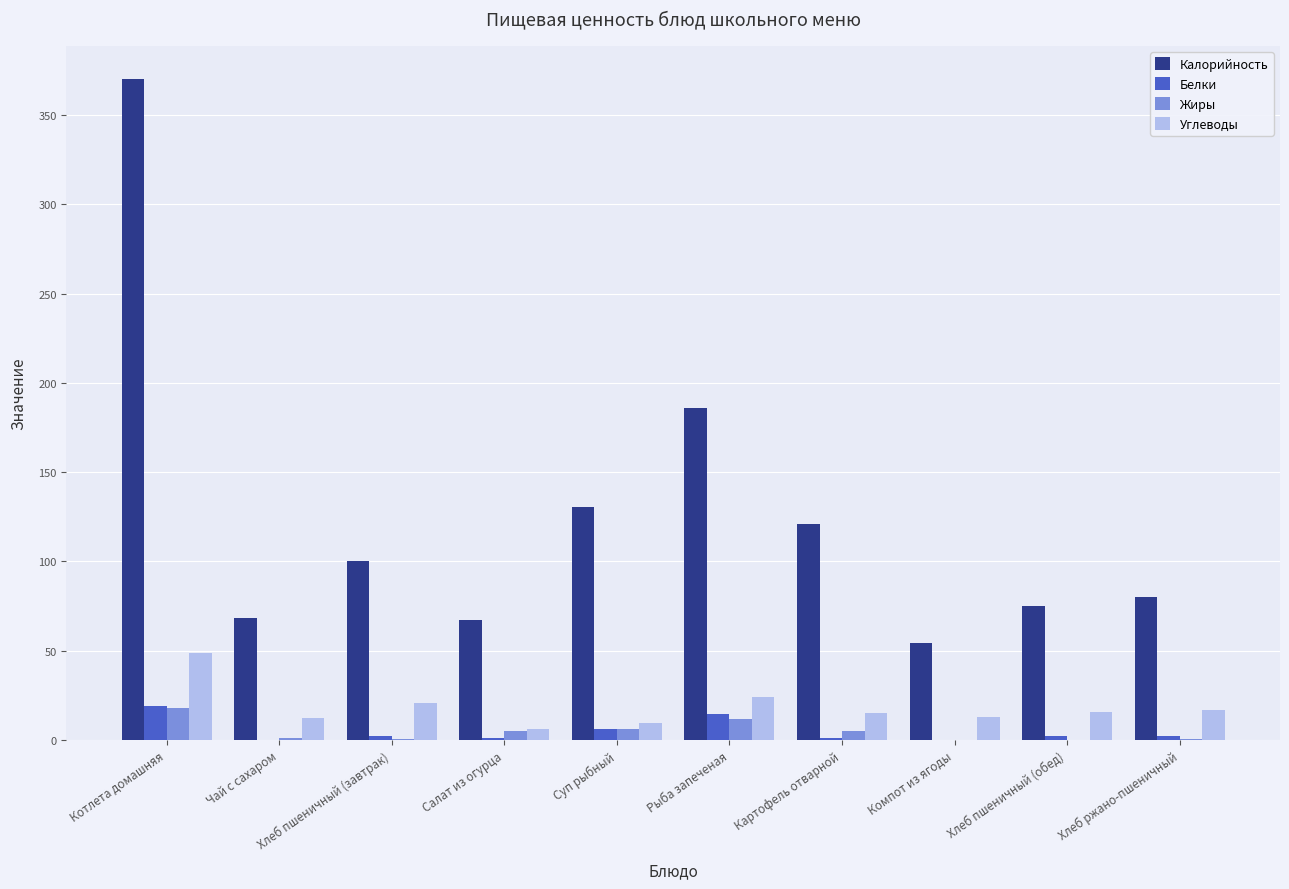

Which series changed the most between Рыба запеченая and Компот из ягоды?

Калорийность